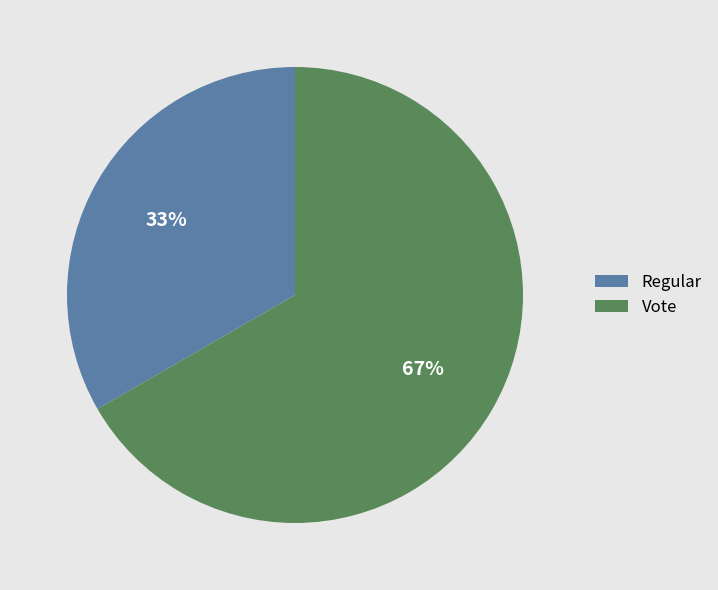

To the nearest percent, what portion does Vote represent?

67%